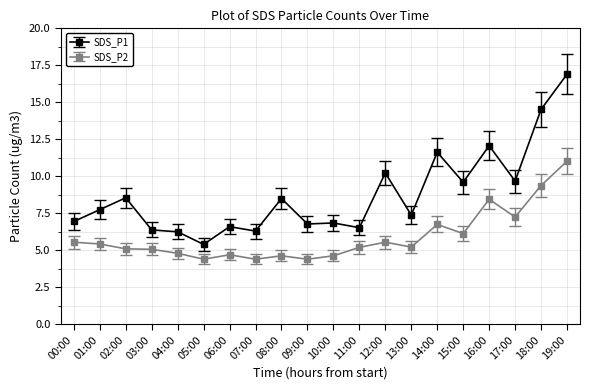

Which series has the widest spread of values?

SDS_P1